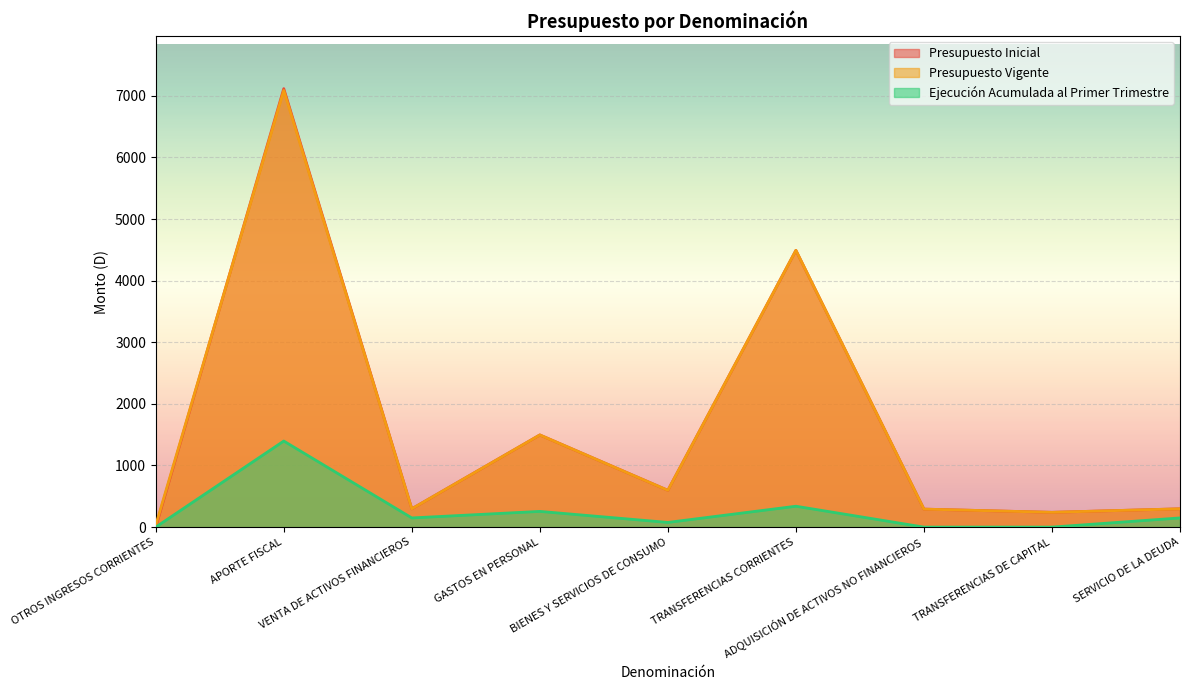

What is the sum of all Presupuesto Inicial values?

14828